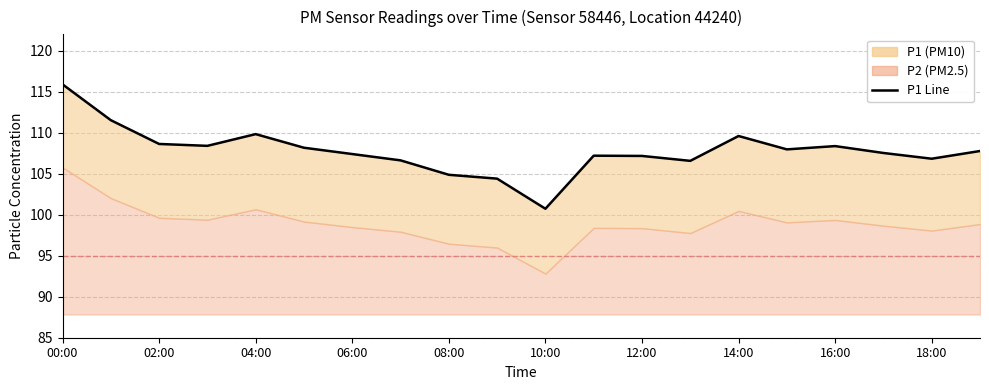

What is the sum of all values?

2155.5